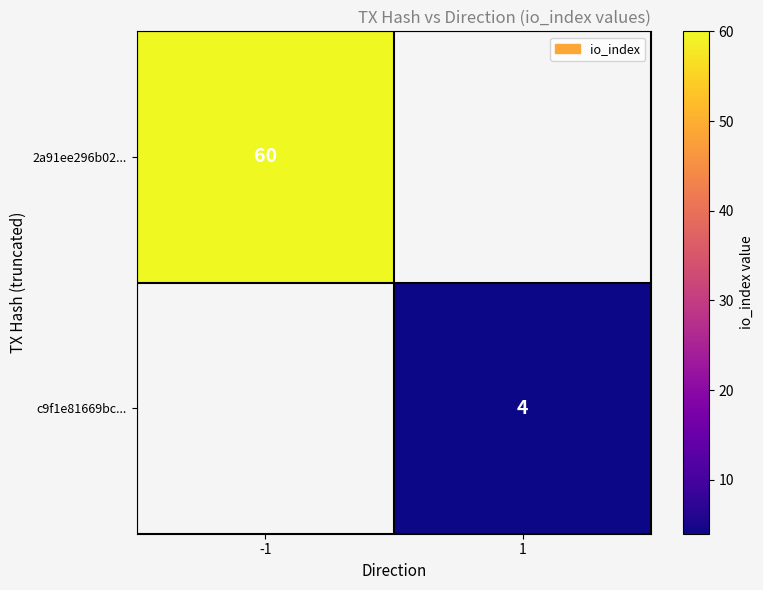

Which label corresponds to the largest value in the chart?

-1